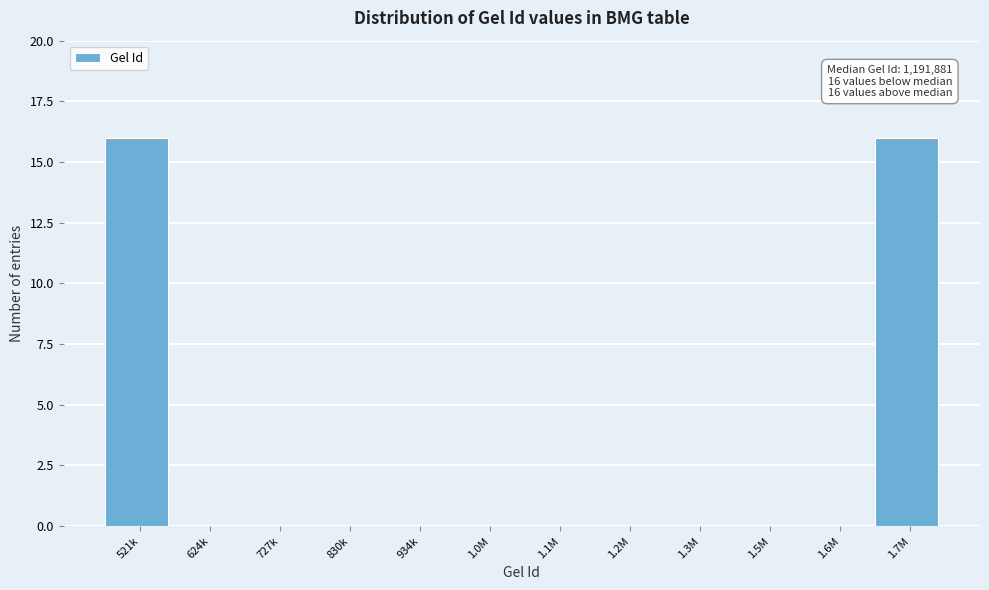

Reading left to right, what are all the values shown in this chart?

521k=16	624k=0	727k=0	830k=0	934k=0	1.0M=0	1.1M=0	1.2M=0	1.3M=0	1.5M=0	1.6M=0	1.7M=16